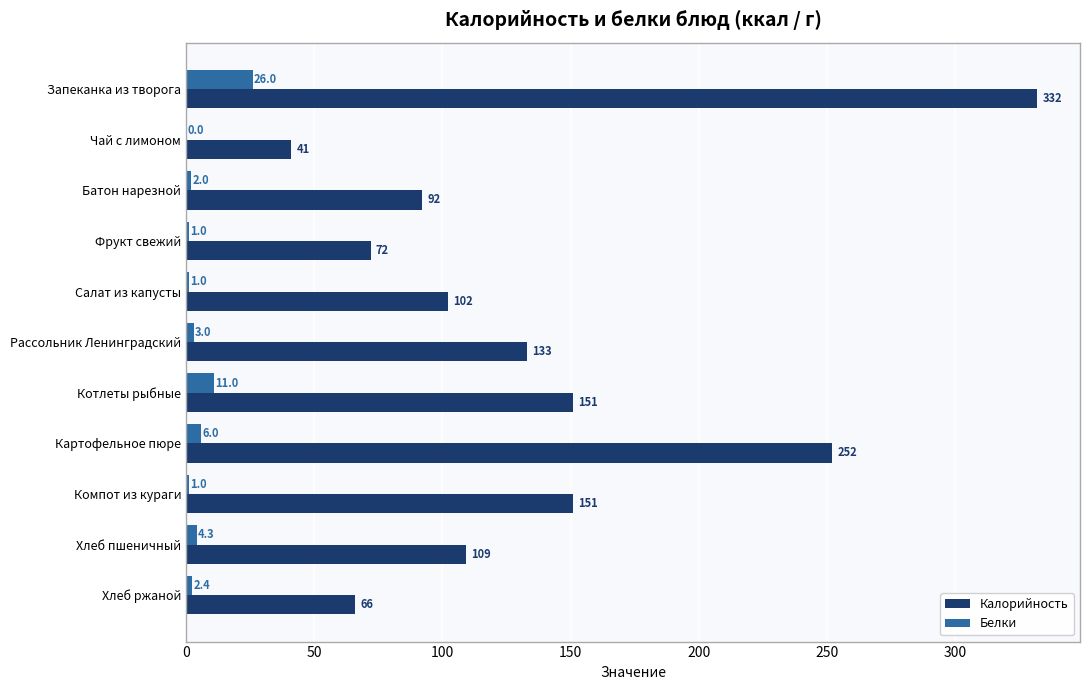

At which label is Белки closest to 13?

Котлеты рыбные